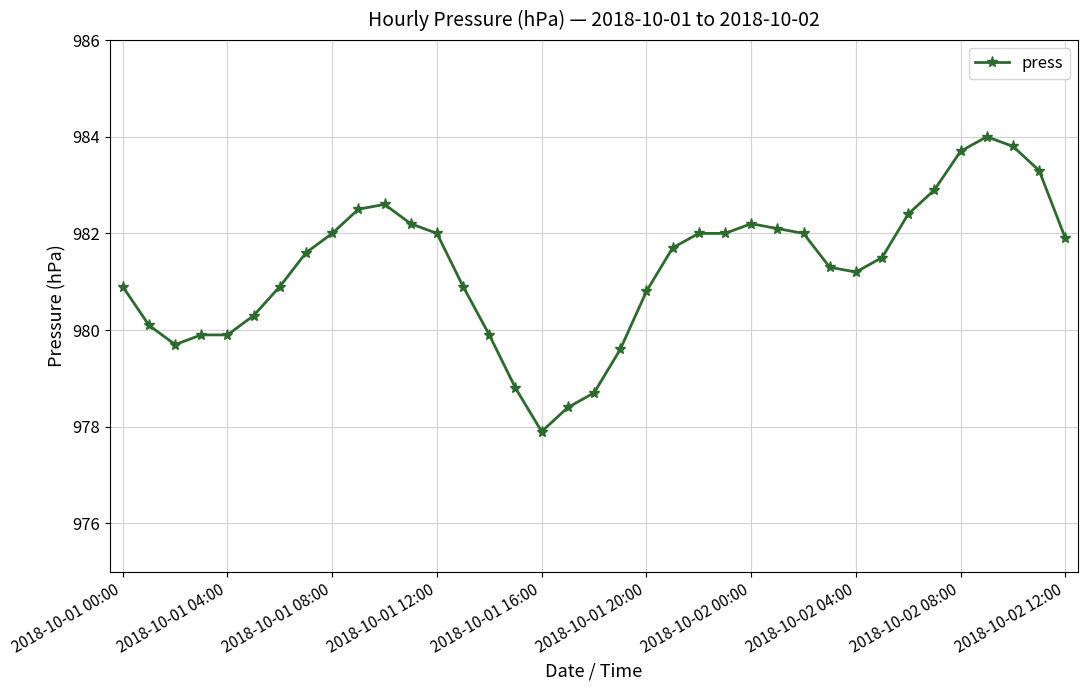

Reading right to left, transcribe all the data shown in this chart.

981.9	983.3	983.8	984.0	983.7	982.9	982.4	981.5	981.2	981.3	982.0	982.1	982.2	982.0	982.0	981.7	980.8	979.6	978.7	978.4	977.9	978.8	979.9	980.9	982.0	982.2	982.6	982.5	982.0	981.6	980.9	980.3	979.9	979.9	979.7	980.1	980.9